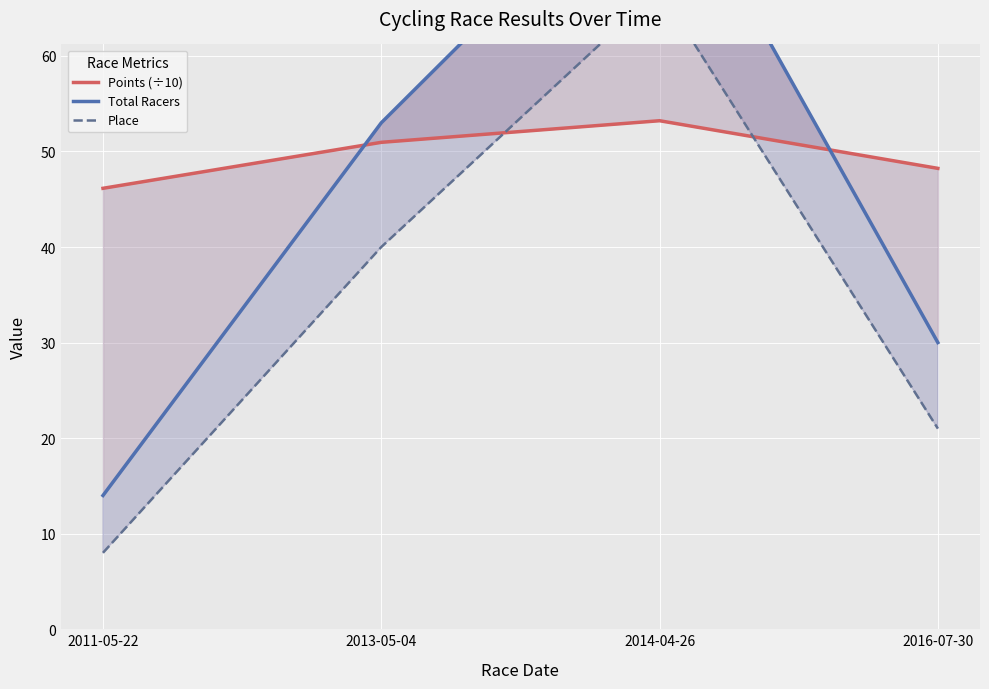

What is the total value across all series at 2014-04-26?

202.2